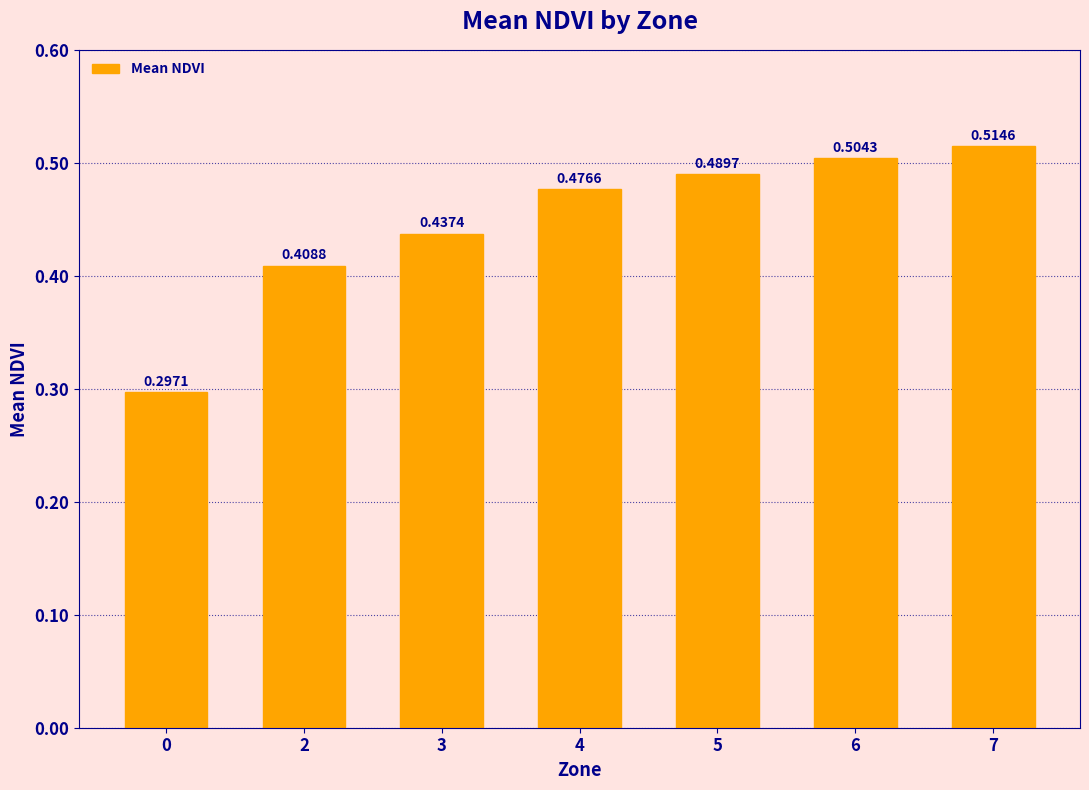

What is the sum of the values at 2 and 4?

0.9